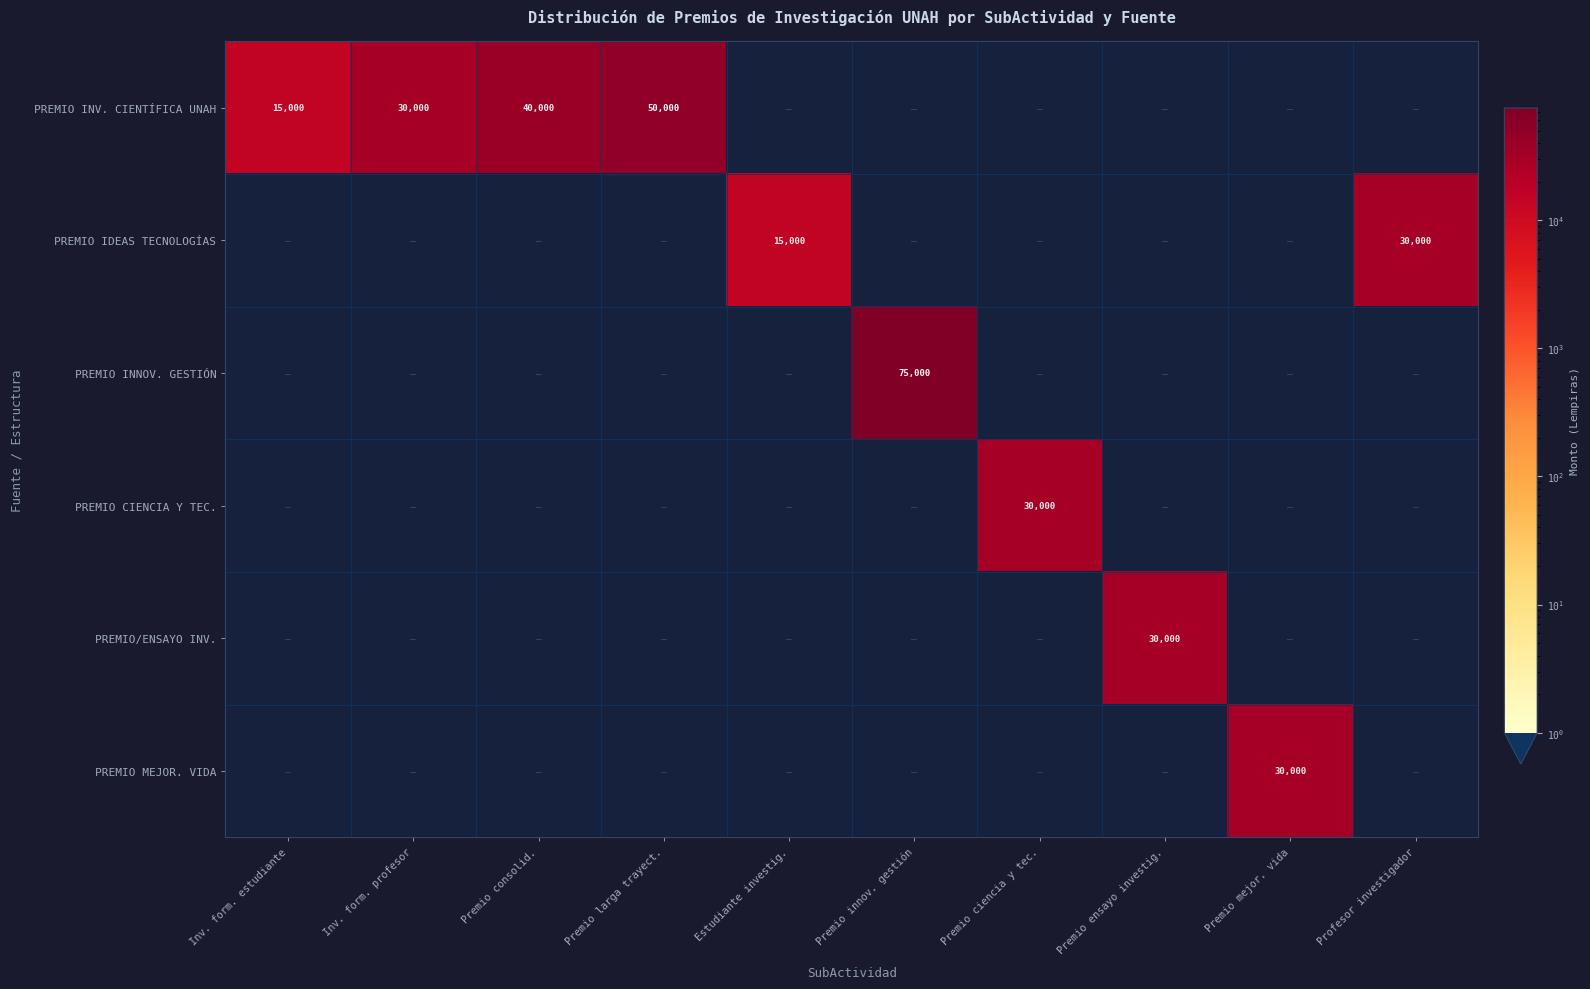

What is the difference between the highest and lowest values at Inv. form. estudiante?

15000